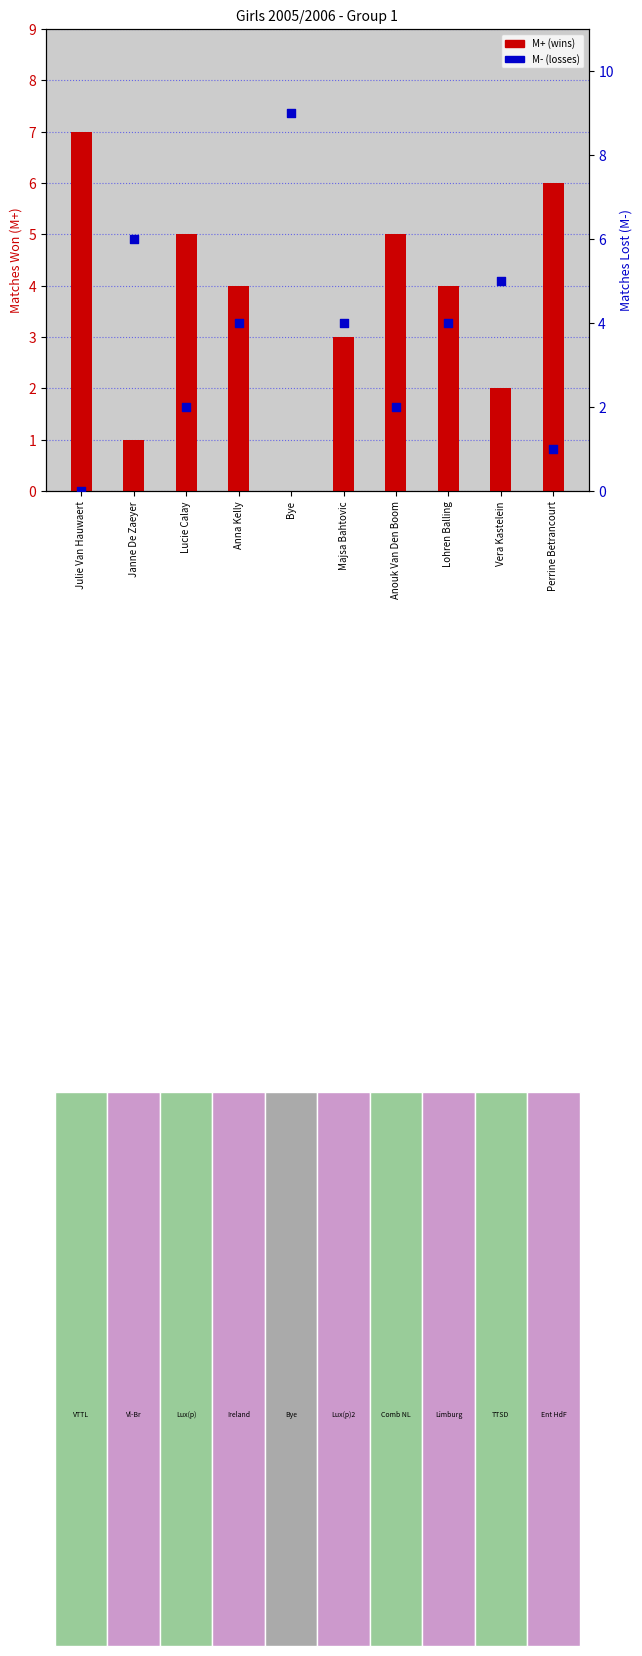

Which series reaches the maximum Y coordinate?

M- (losses)